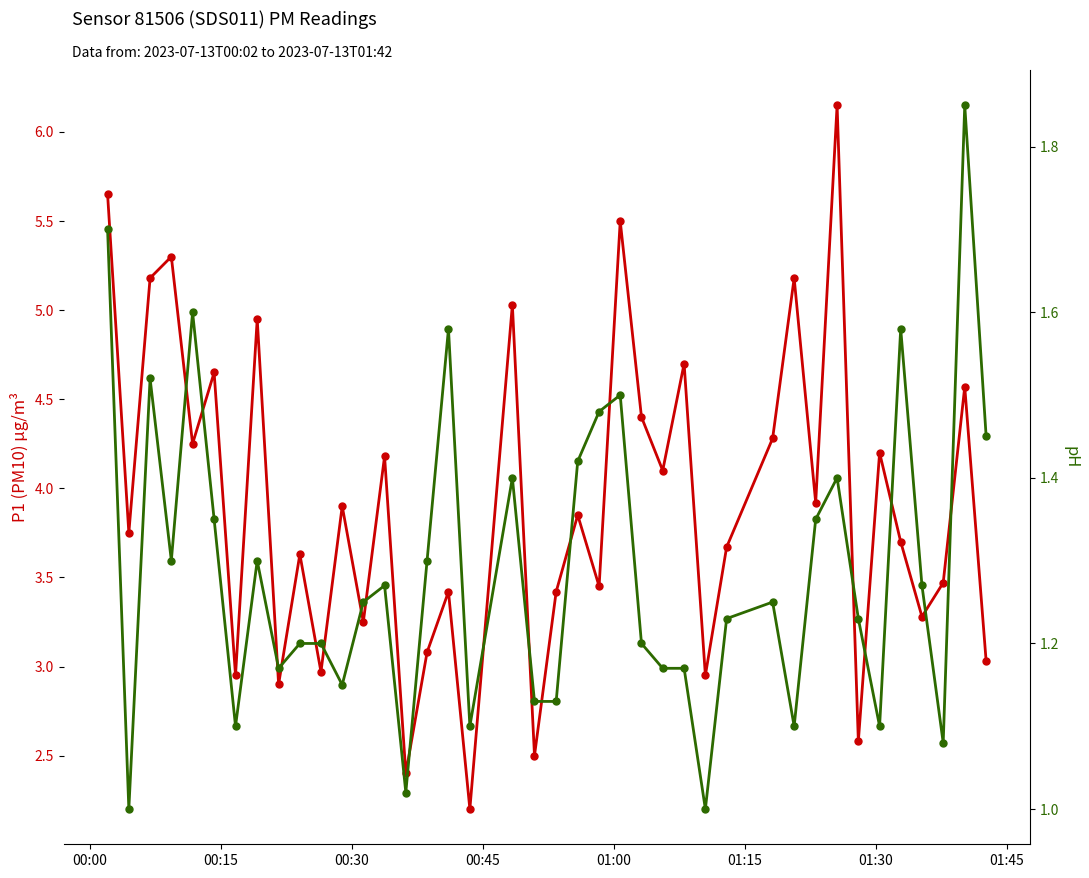

What is the sum of all P1 (PM10) values?

156.5